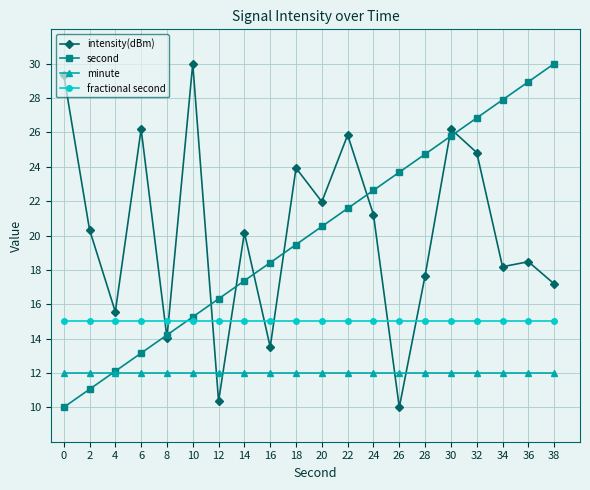

What is the spread (max minus min) of values at 20?

10.0